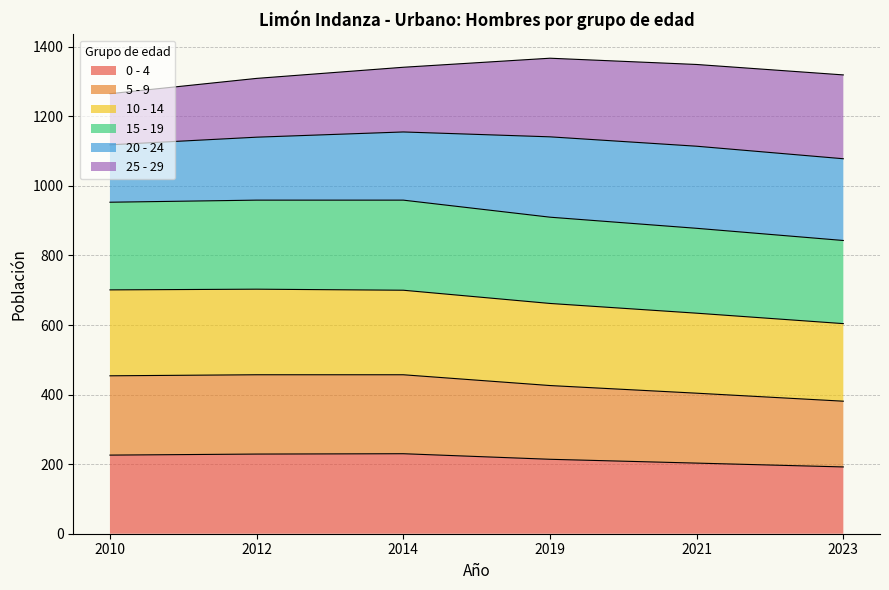

What is the total value across all series at 2012?

1309